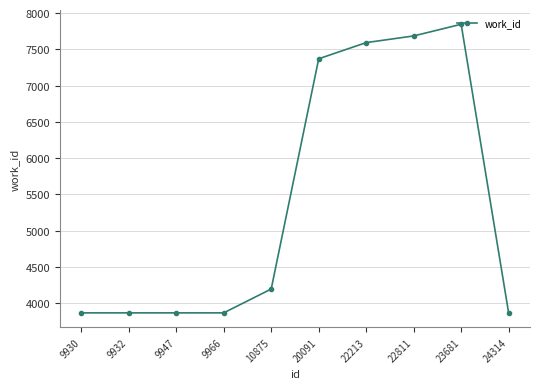

What is the value of the 10th point from the left?

3866